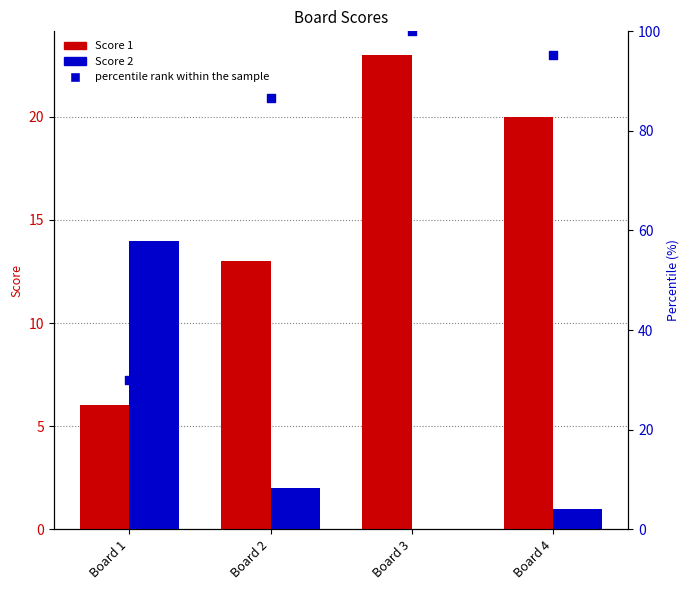

Which series has the widest spread of Y values?

percentile rank within the sample